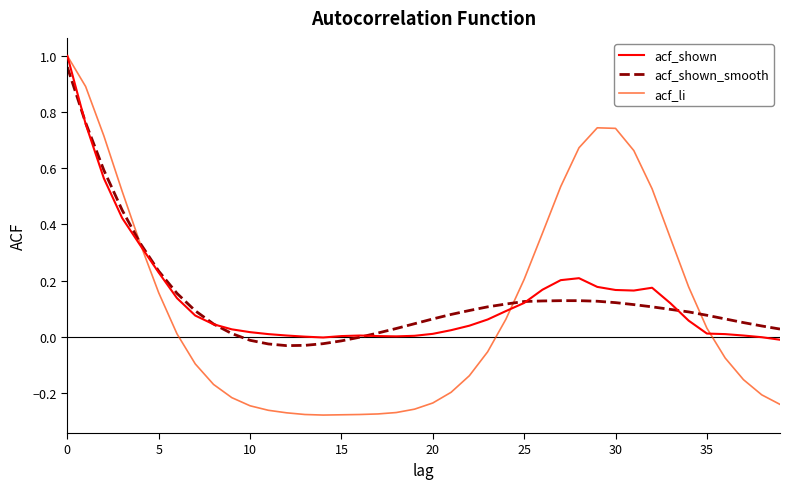

Does the chart display data point markers on the line(s)?

No